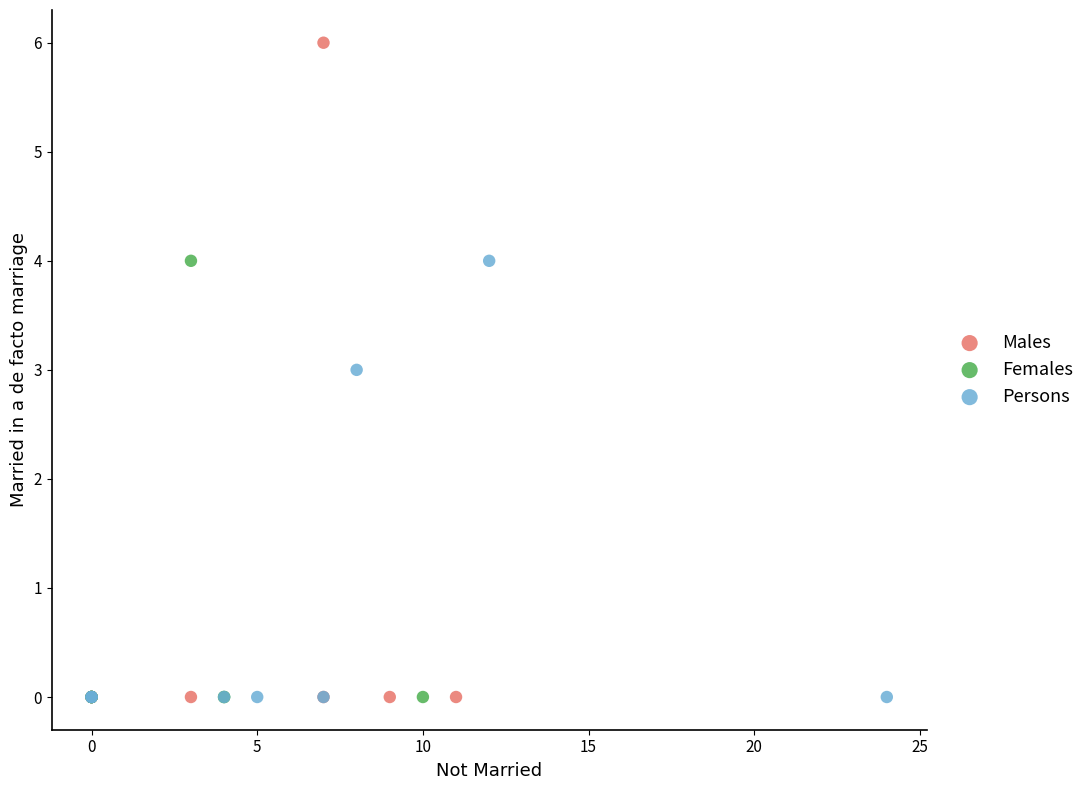

Which series has the largest Y range (max minus min)?

Males